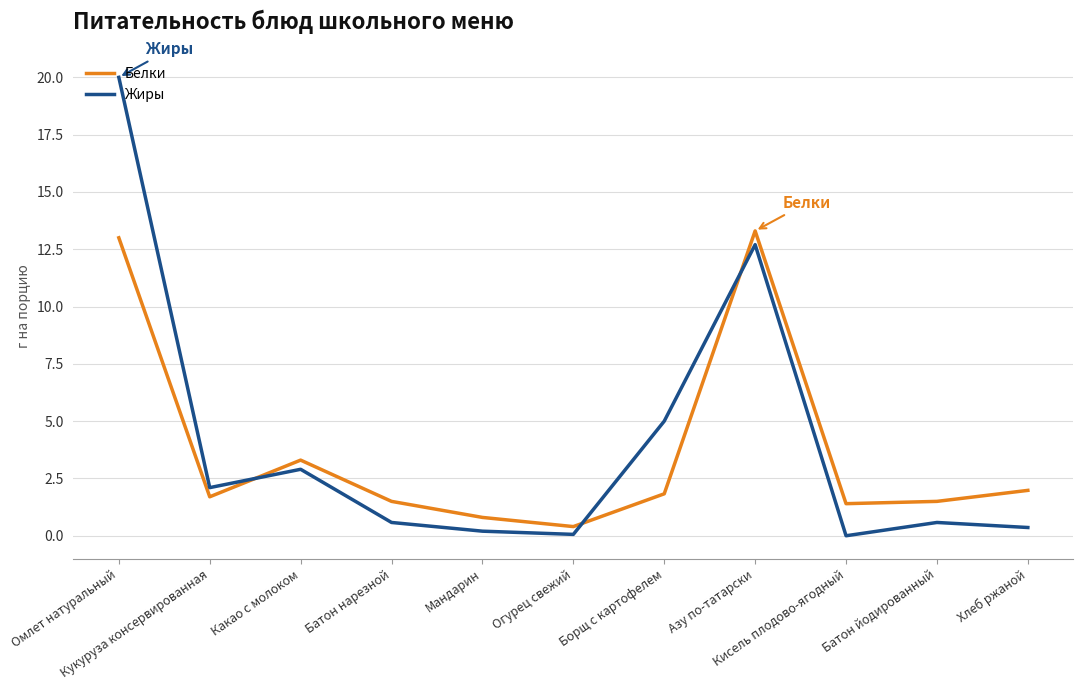

Which series has the widest spread of values?

Жиры